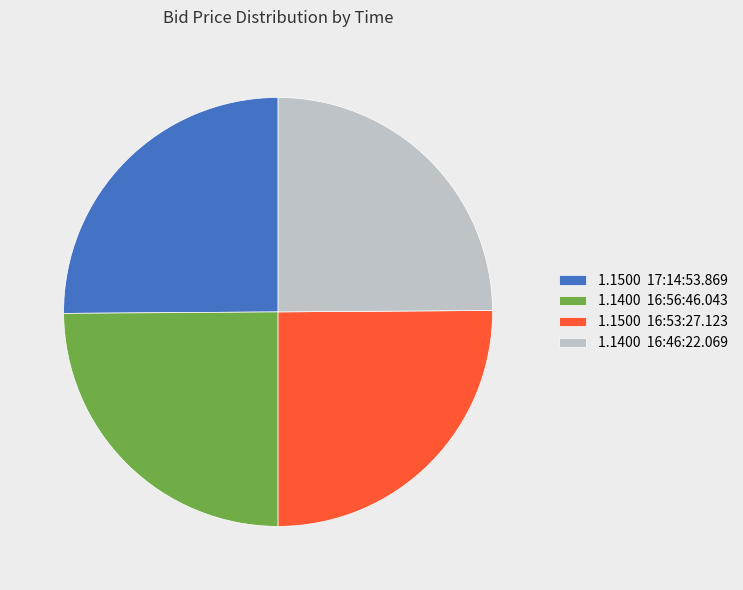

What is the ratio of the value at 1.1400 16:46:22.069 to the value at 1.1400 16:56:46.043?

1.0